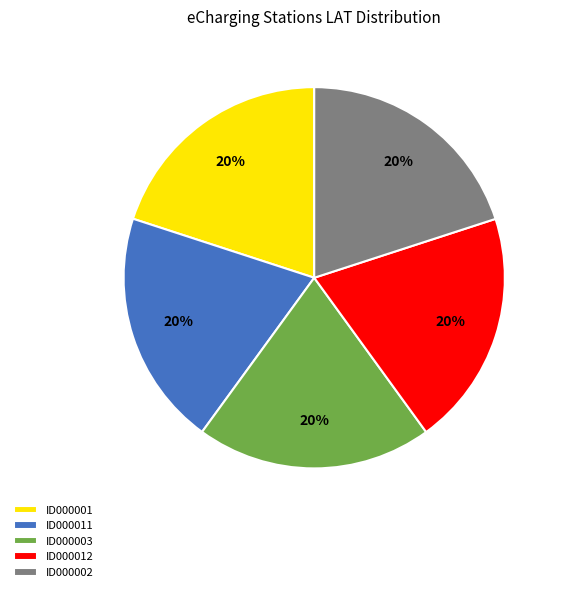

Approximately how many times larger is the value at ID000001 compared to ID000003?

1.0